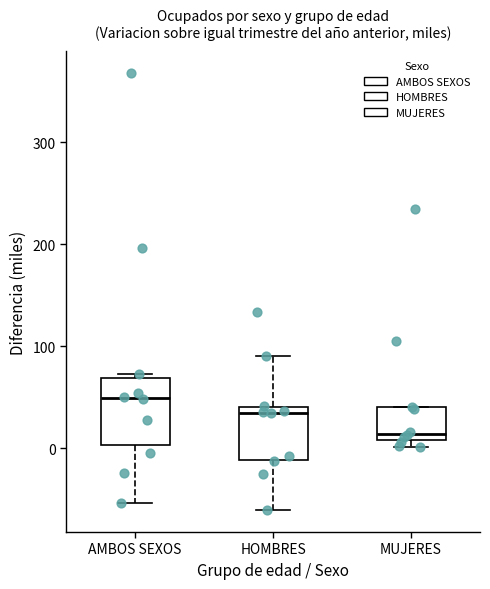

Reading left to right, read every box against the y-axis: the position of its median line, the range the box covers, and the ends of its whiskers. The values are not printed on the chart, so give them approximately, as read against the axis.

AMBOS SEXOS: median 50, box 0 to 70, whiskers -50 to 70 (just above the box's upper edge)
HOMBRES: median 40 (just below the box's upper edge), box -10 to 40, whiskers -60 to 90
MUJERES: median 10 (just above the box's lower edge), box 10 to 40, whiskers 0 to 40